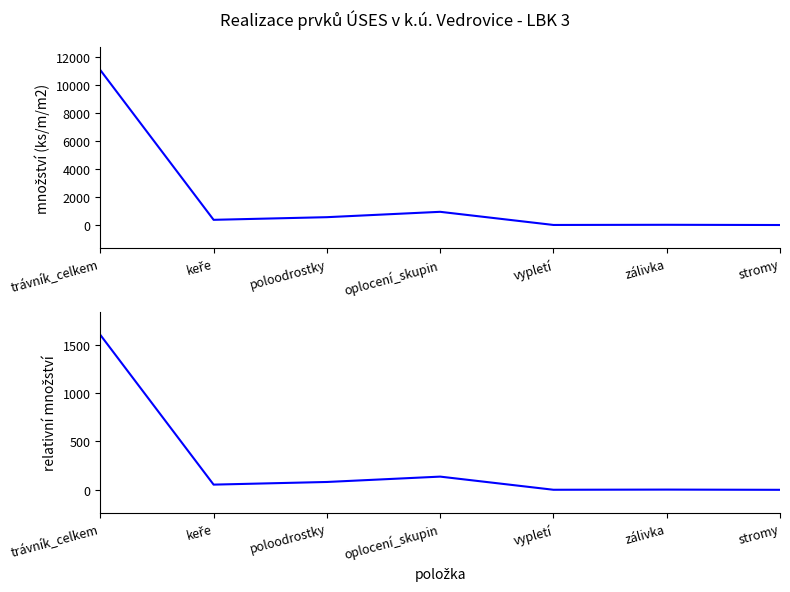

What is the label of the 2nd point from the left?

keře